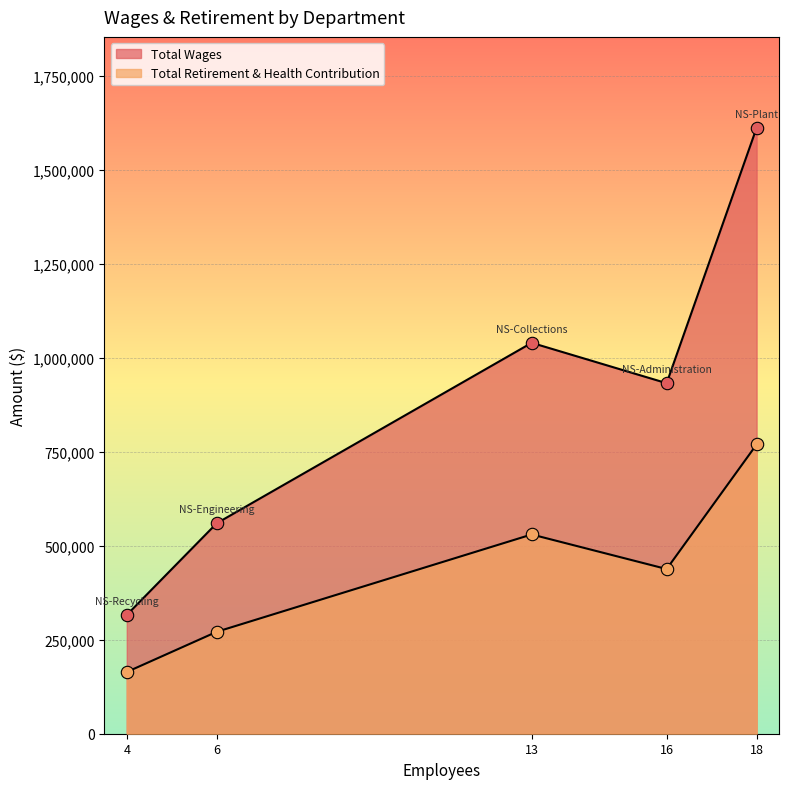

Which series contains the highest Y value?

Total Wages